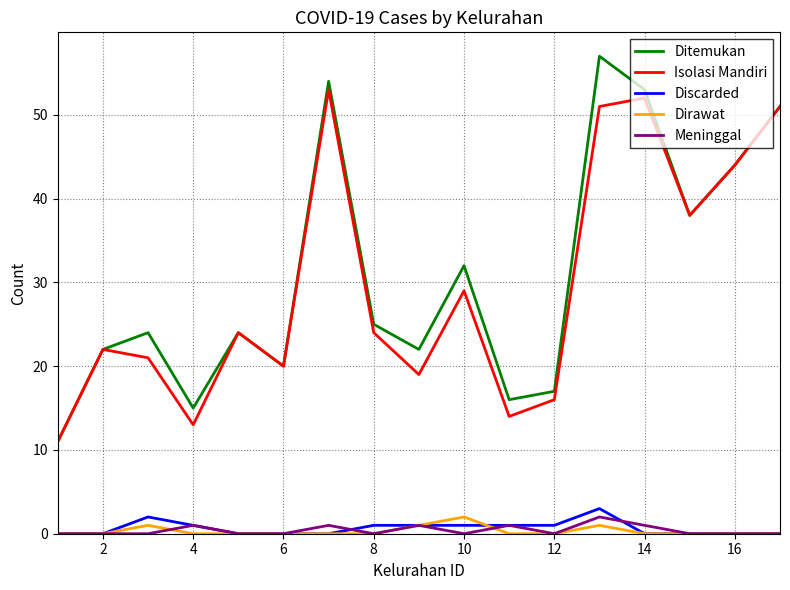

What is the highest value of the Isolasi Mandiri series?

53